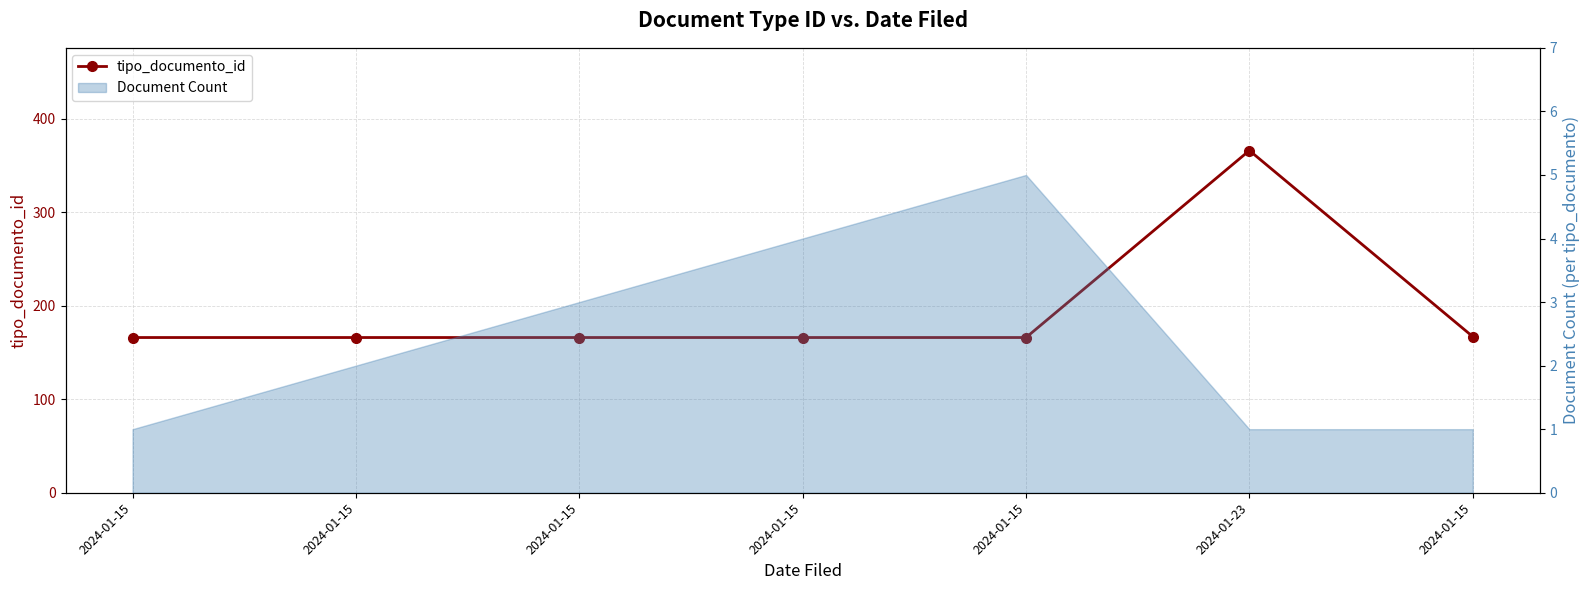

What is the ratio of the value at 2024-01-23 to the value at 2024-01-15?

2.2